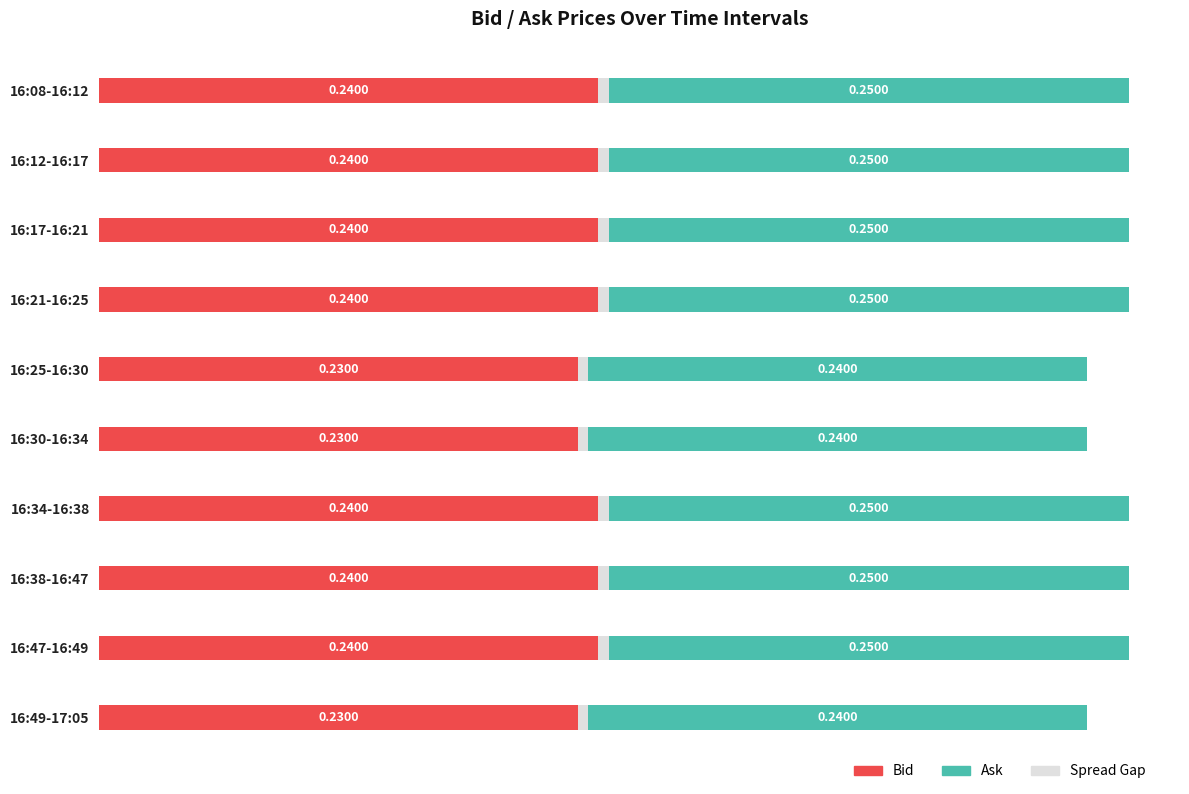

What is the minimum value shown in the chart?

0.2